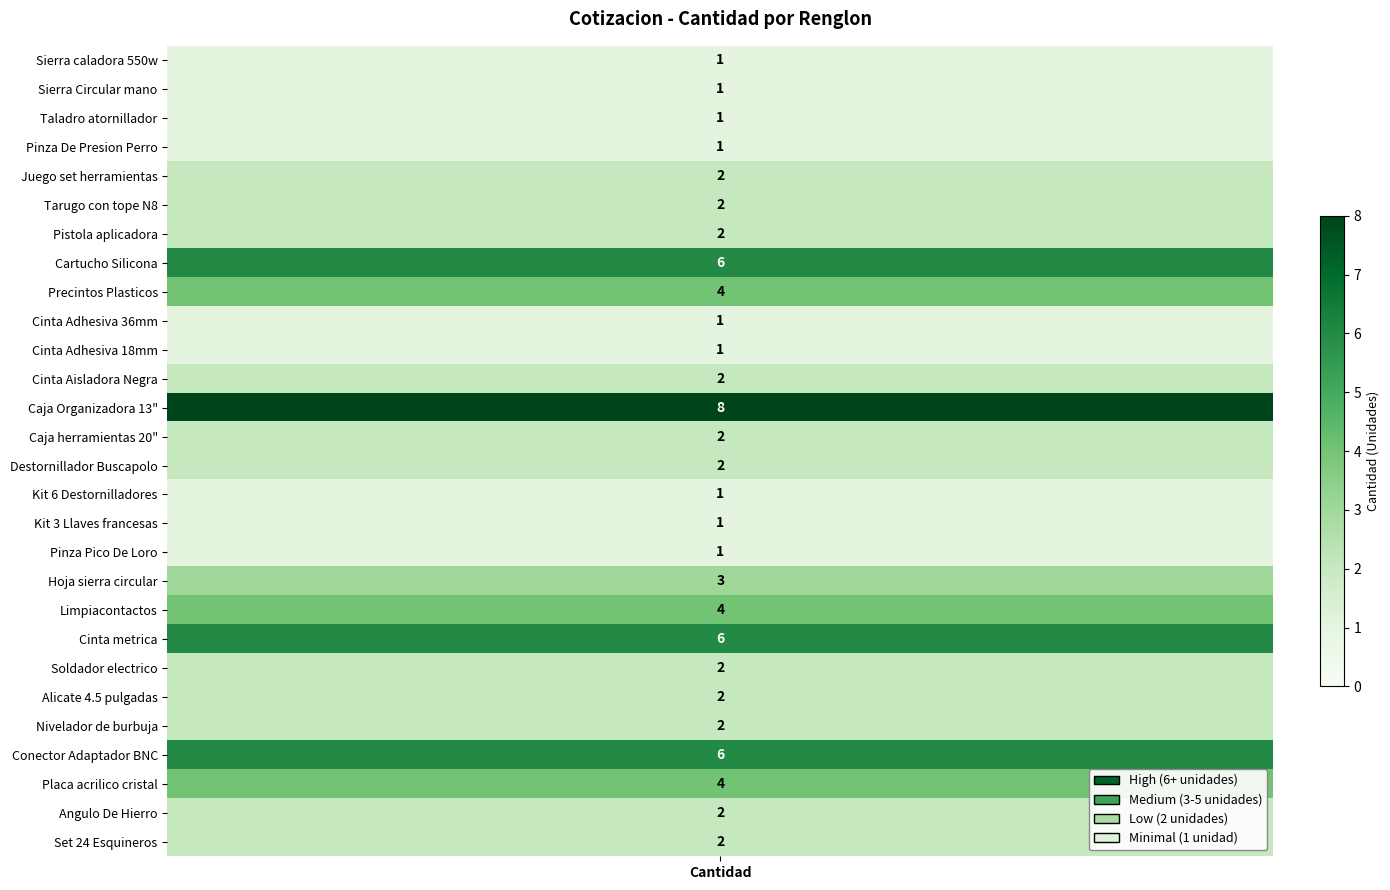

Rank the categories by value from highest to lowest.

13, 8, 21, 25, 9, 20, 26, 19, 5, 6, 7, 12, 14, 15, 22, 23, 24, 27, 28, 1, 2, 3, 4, 10, 11, 16, 17, 18